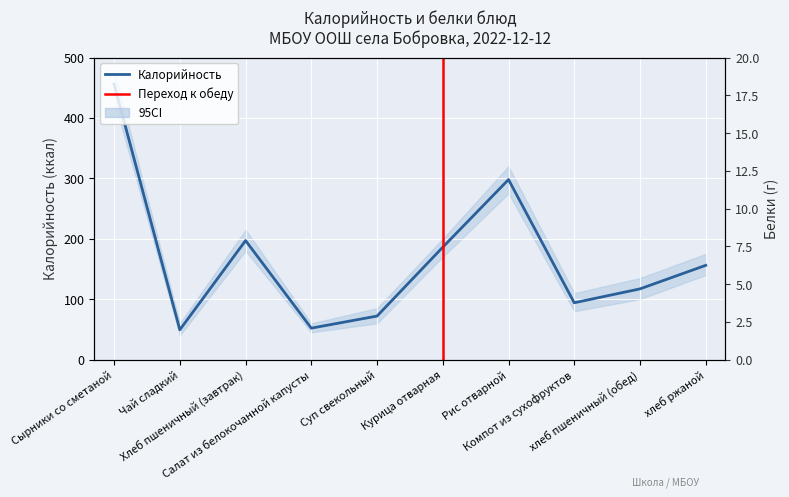

How many values in the Белки series exceed 5?

4